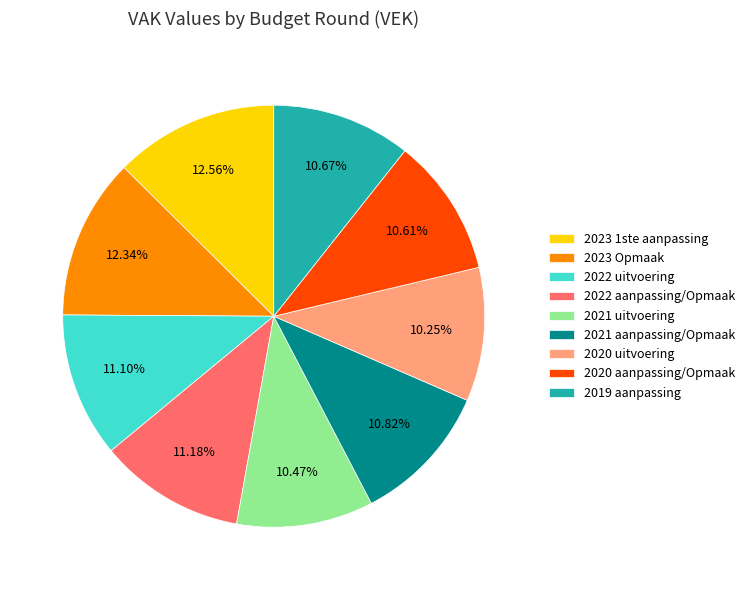

Does 2023 1ste aanpassing represent more than half of the total?

No